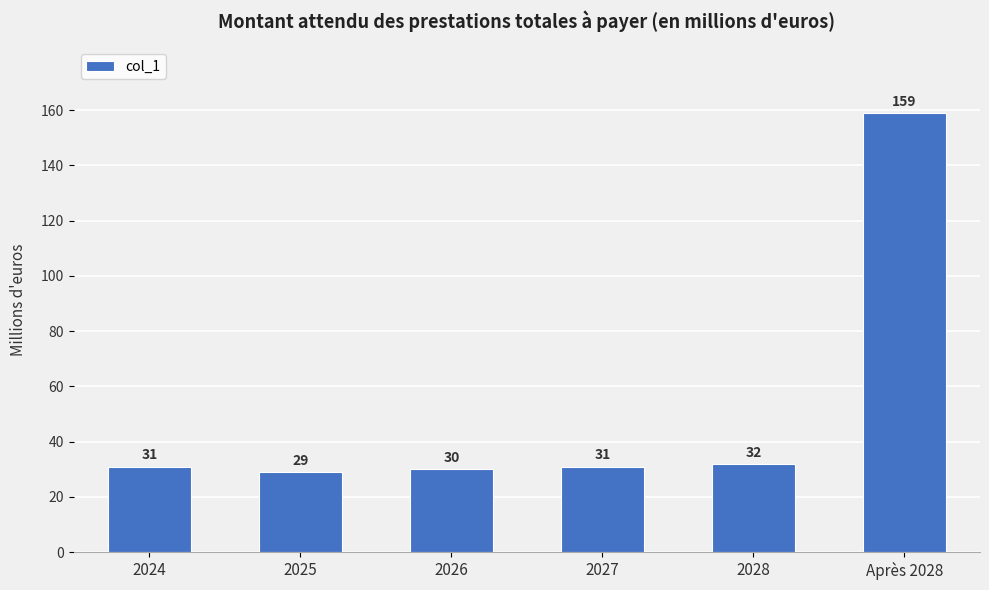

What is the change in value from 2027 to Après 2028?

+128